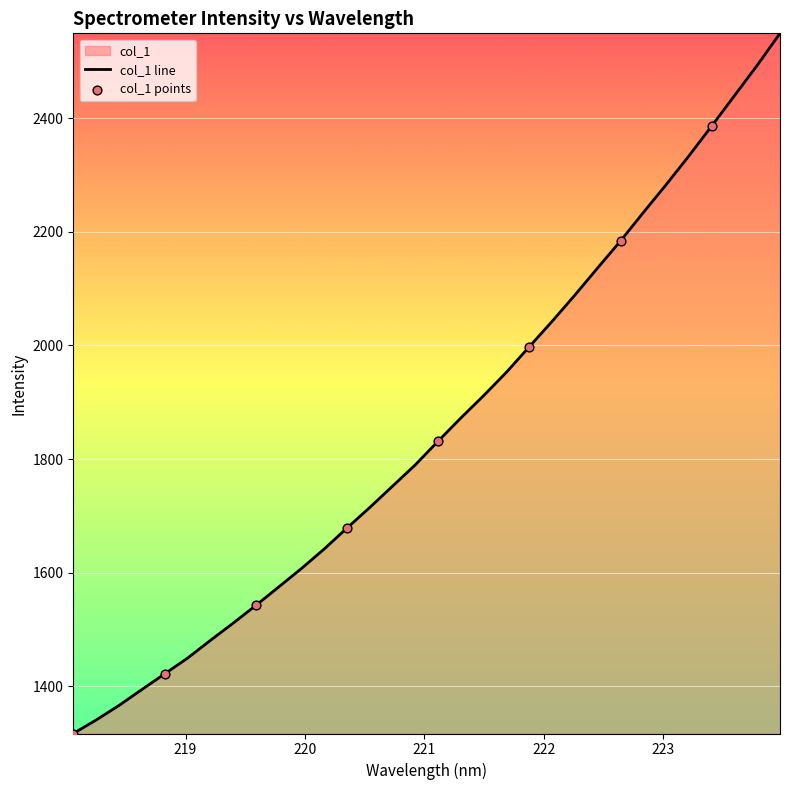

Approximately how many times larger is the value at 219.589 compared to 223.0264?

0.7